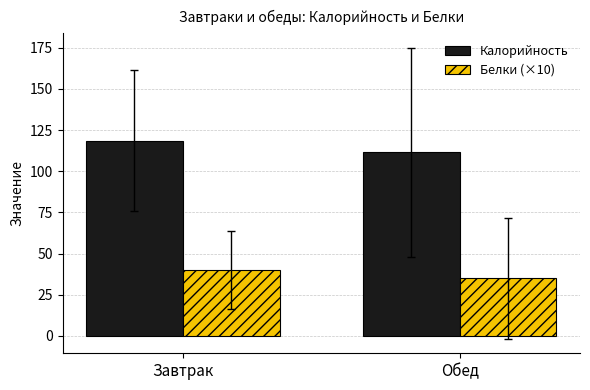

The value of Белки (×10) at Обед is 35.0. True or false?

True